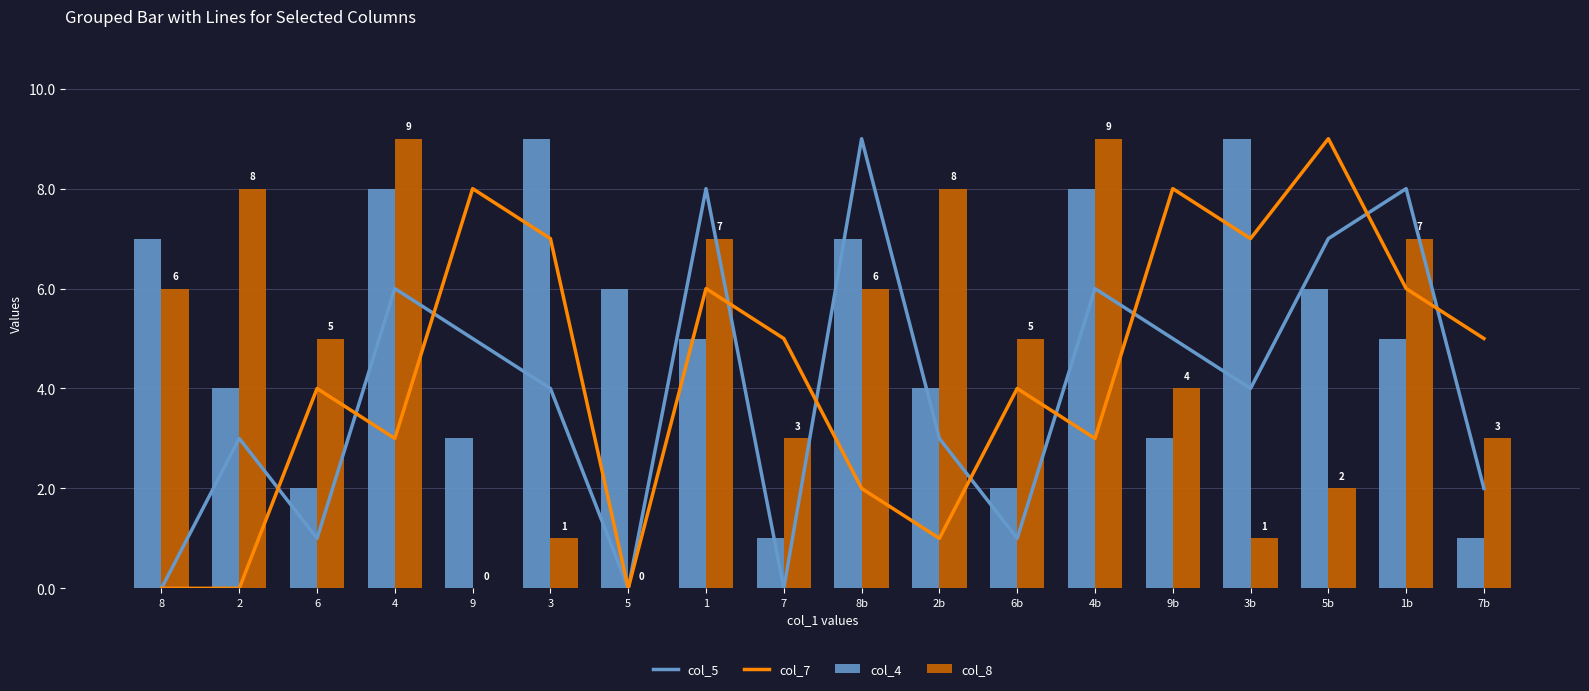

Reading right to left, what are all the values shown in this chart?

col_5: 2	8	7	4	5	6	1	3	9	0	8	0	4	5	6	1	3	0
col_7: 5	6	9	7	8	3	4	1	2	5	6	0	7	8	3	4	0	0
col_4: 1	5	6	9	3	8	2	4	7	1	5	6	9	3	8	2	4	7
col_8: 3	7	2	1	4	9	5	8	6	3	7	0	1	0	9	5	8	6